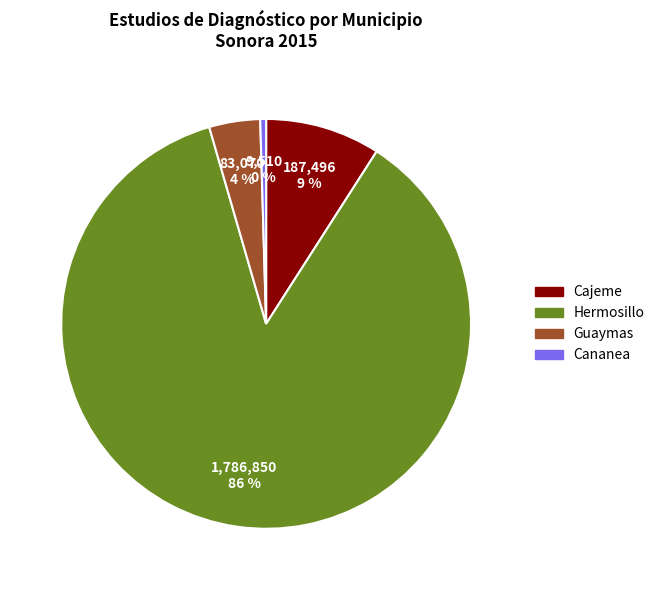

Combined, do Cananea and Cajeme account for over 50%?

No